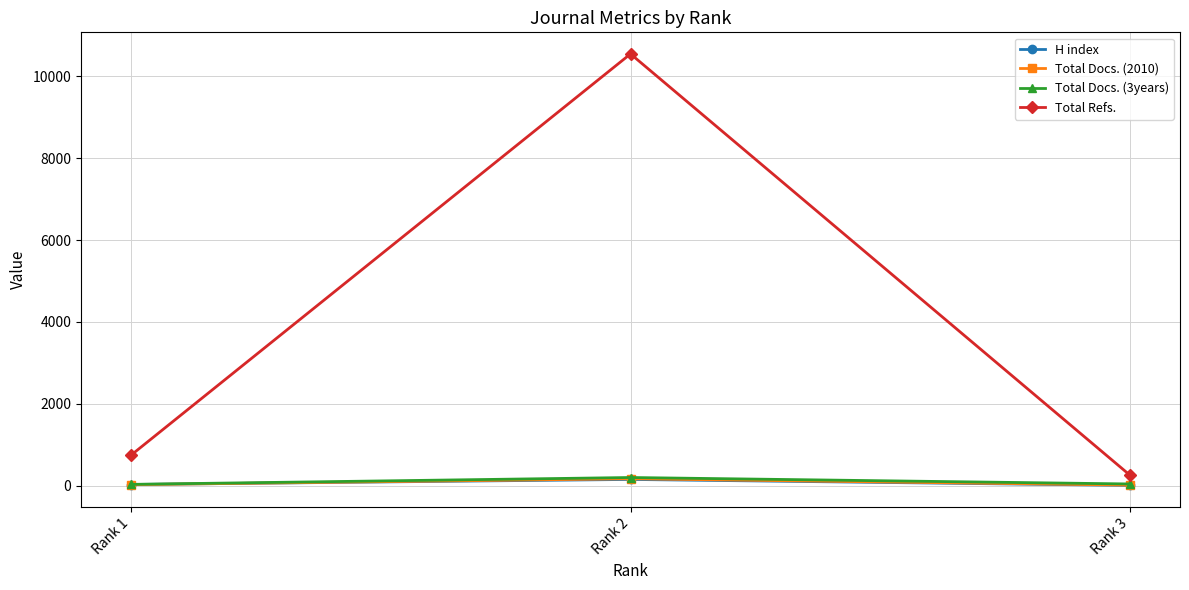

What is the sum of all H index values?

186